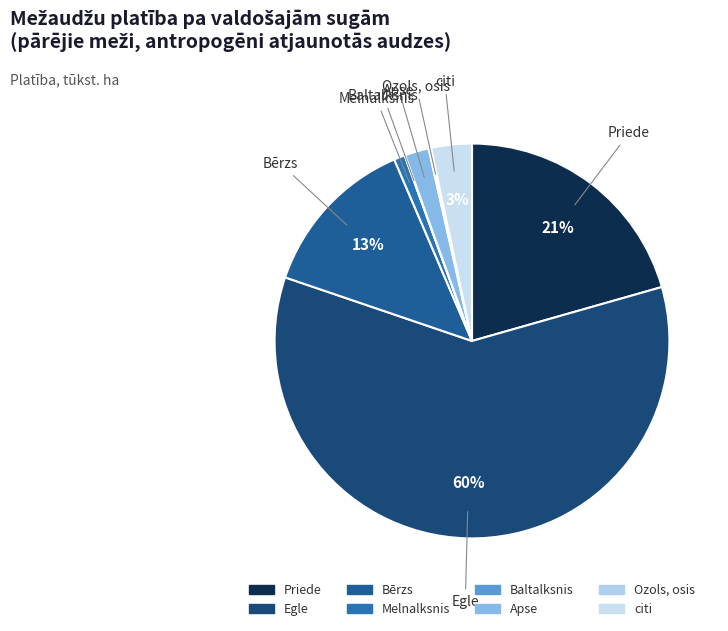

Does Egle account for over 50% of the chart?

Yes